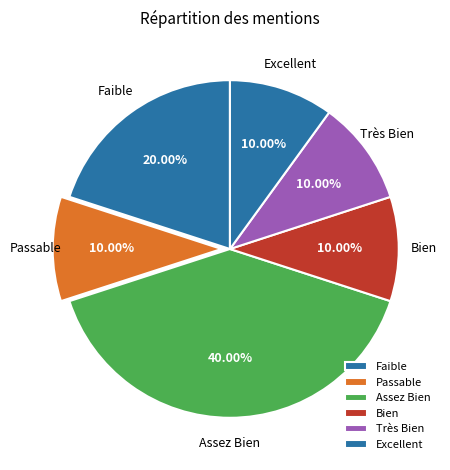

What is the largest slice in the pie chart?

Assez Bien